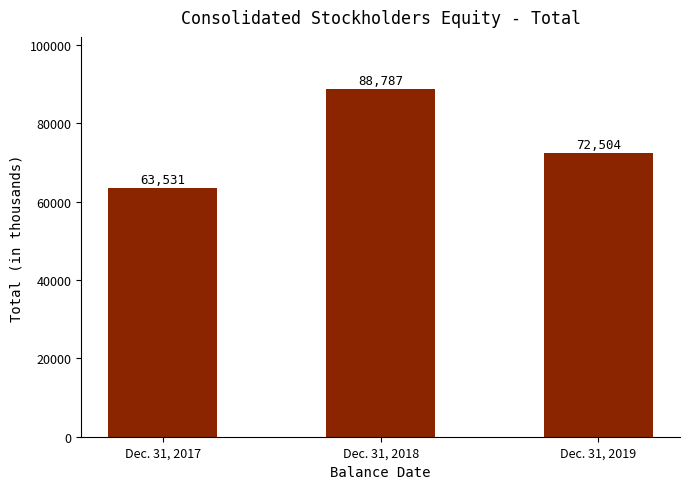

Are the bars horizontal?

No